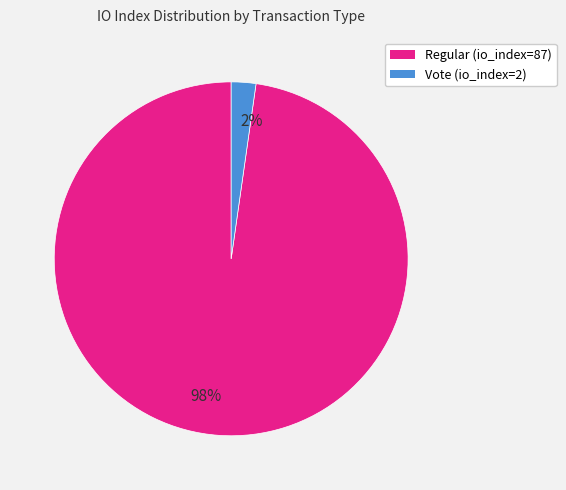

Does any single category account for the majority?

Yes